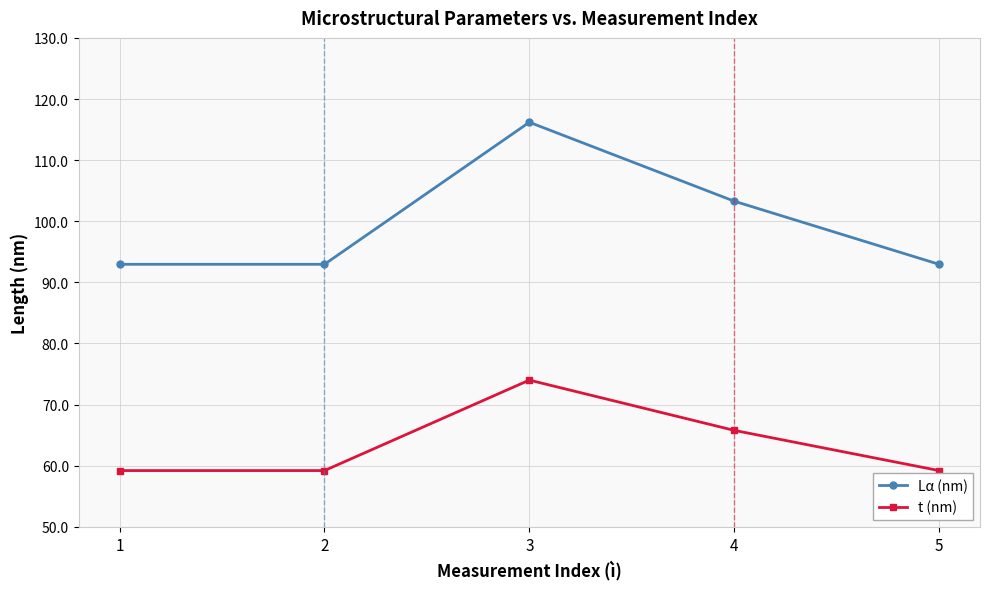

Is it true that t (nm) equals 94.8 at 4?

False